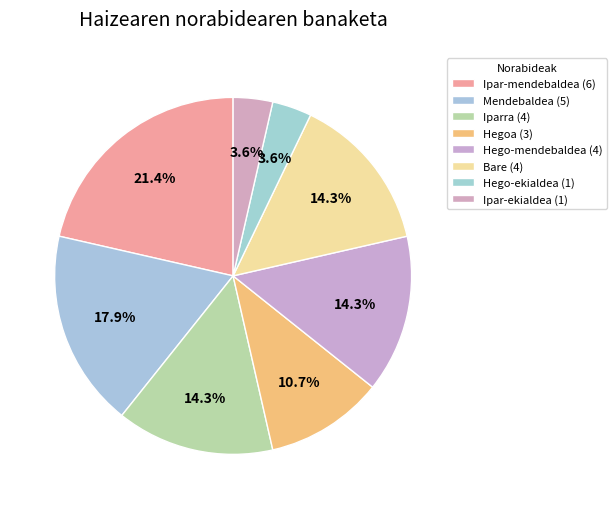

Does Hego-ekialdea represent more than half of the total?

No